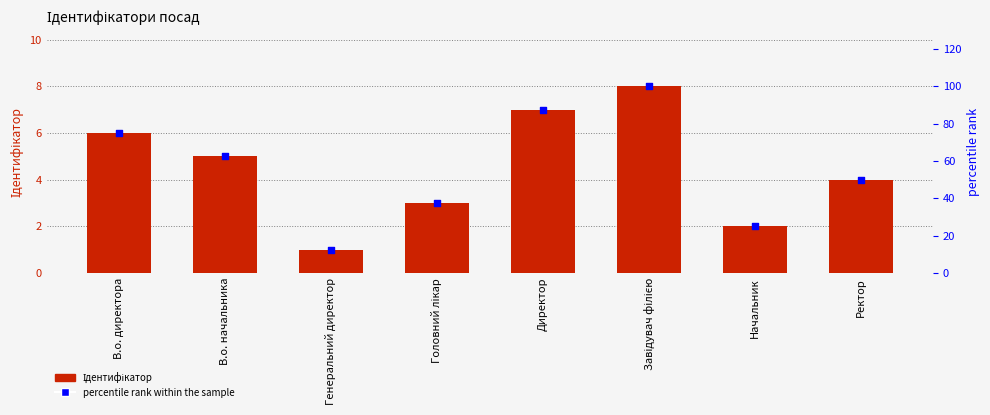

Which series reaches the maximum Y coordinate?

percentile rank within the sample